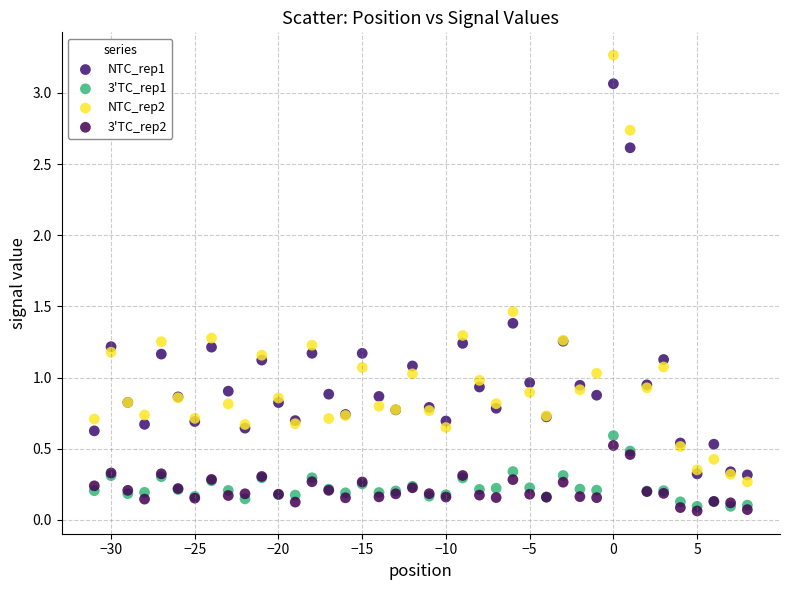

Which series has the largest Y range (max minus min)?

NTC_rep2